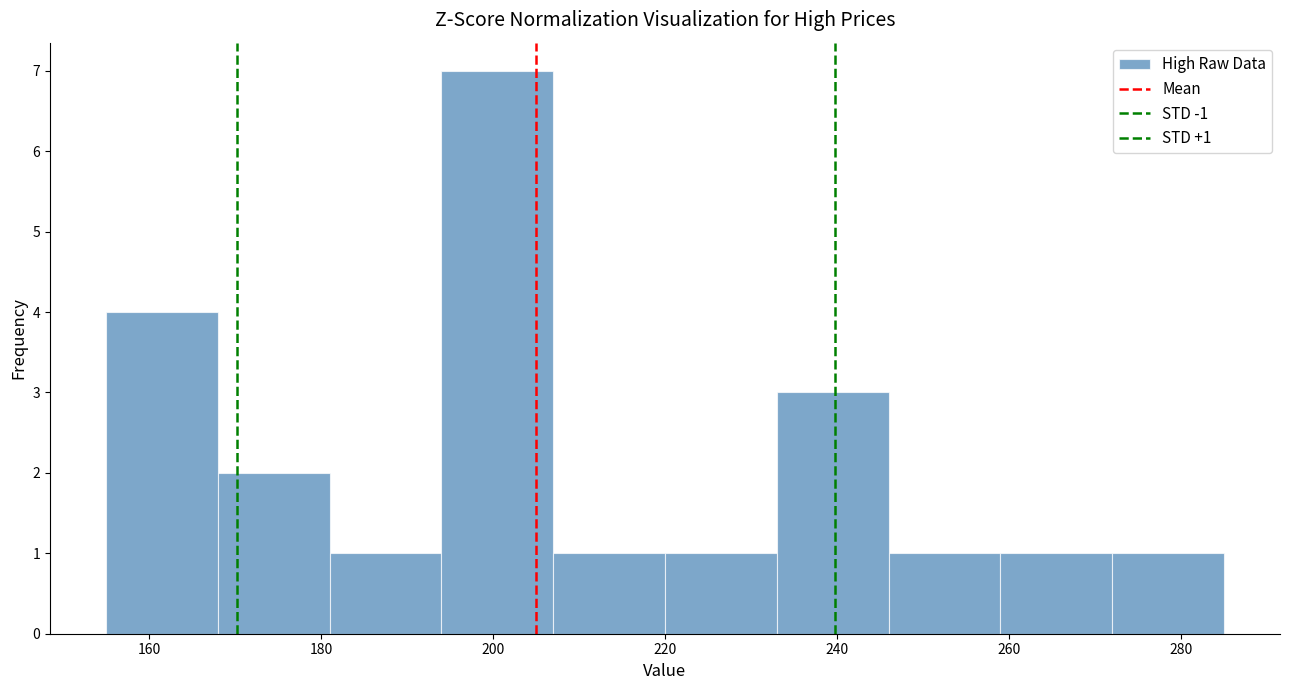

Which range on the x-axis has the tallest bar?

194 to 207